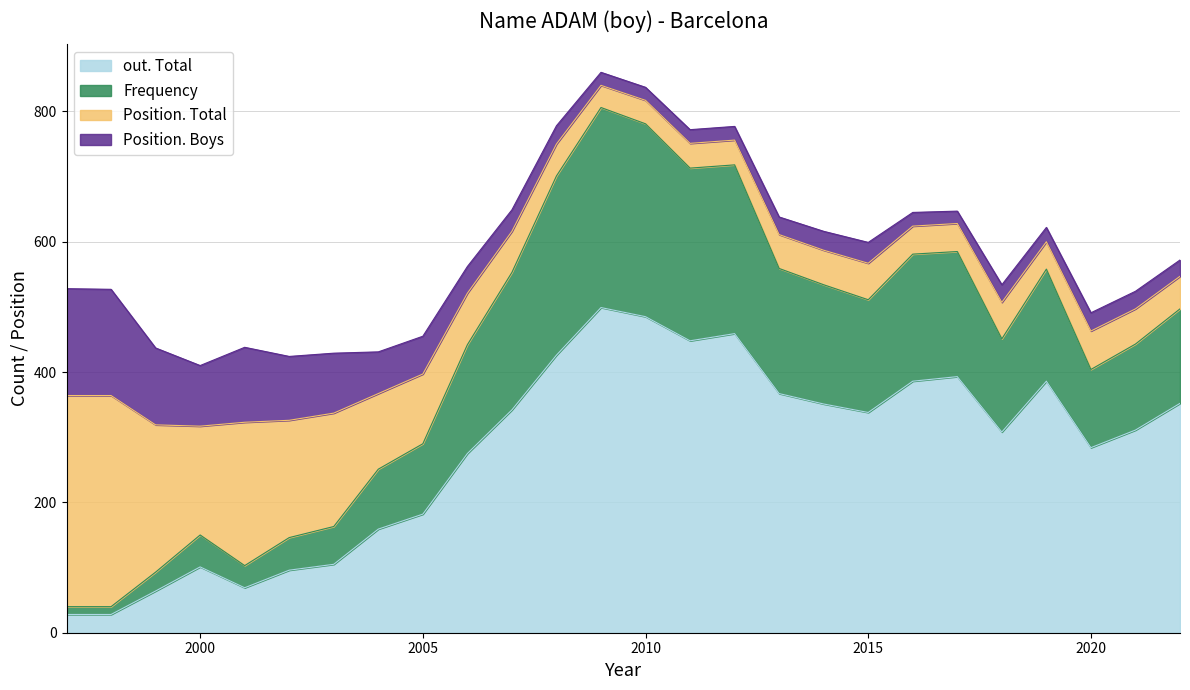

The out. Total series shows 284 at 2020. True or false?

True